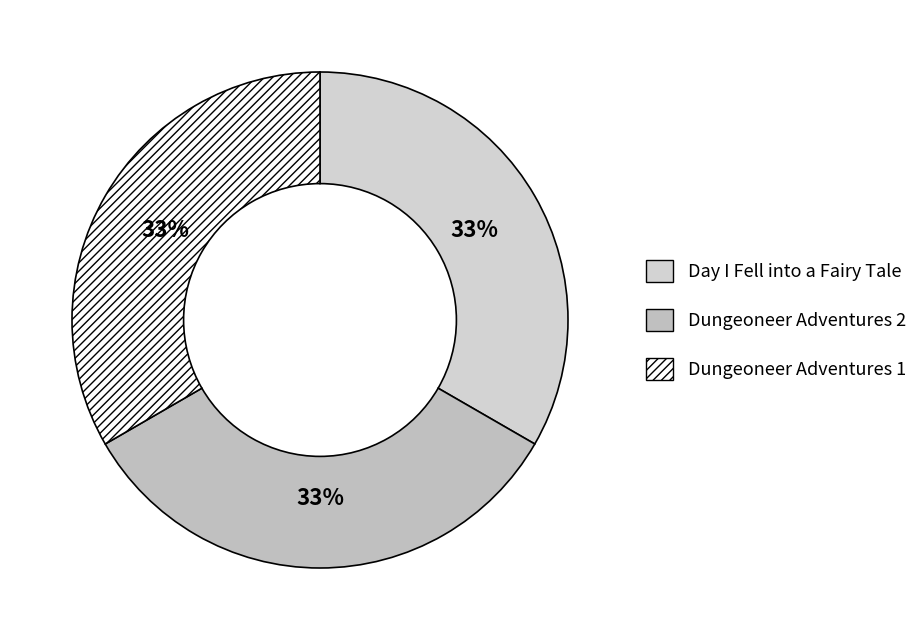

Which slice is the largest?

Day I Fell into a Fairy Tale (Hardcover)